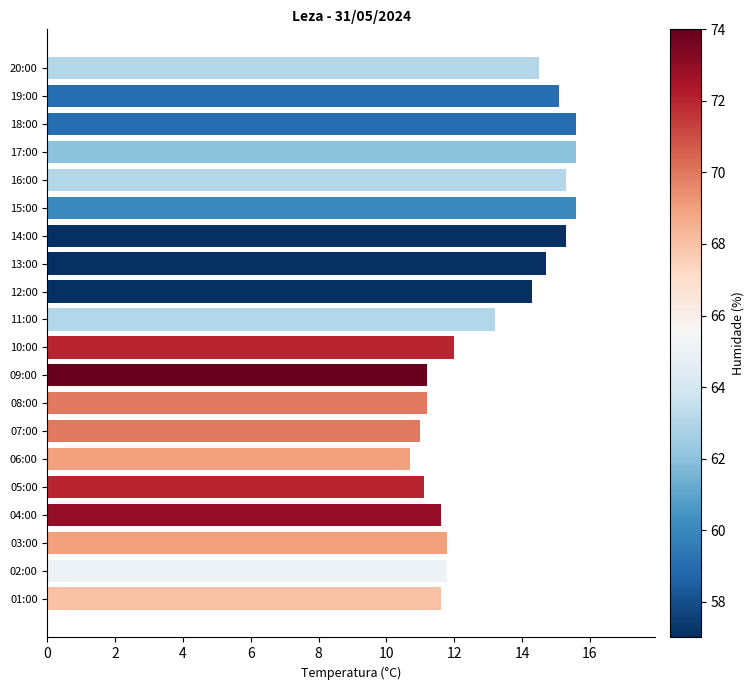

What is the minimum value shown in the chart?

10.7